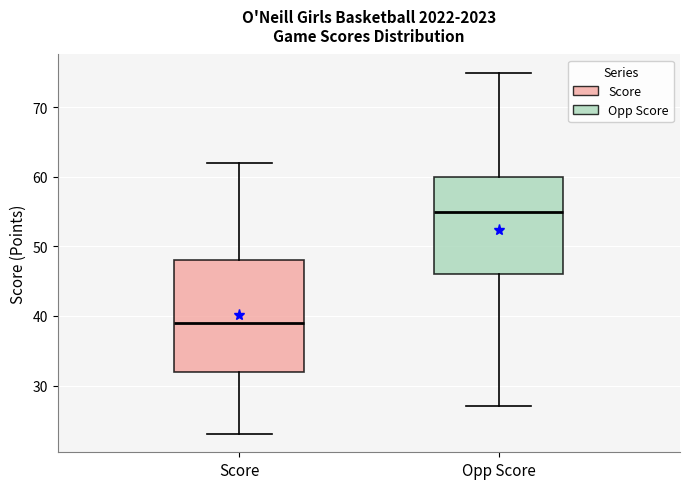

Reading left to right, transcribe this box plot: for each box, give where its median line is, the range the box spans, and where its two whiskers end, as read against the y-axis. The values are not printed on the chart, so give them approximately, as read against the axis.

Score: median 39, box 32 to 48, whiskers 23 to 62
Opp Score: median 55, box 46 to 60, whiskers 27 to 75